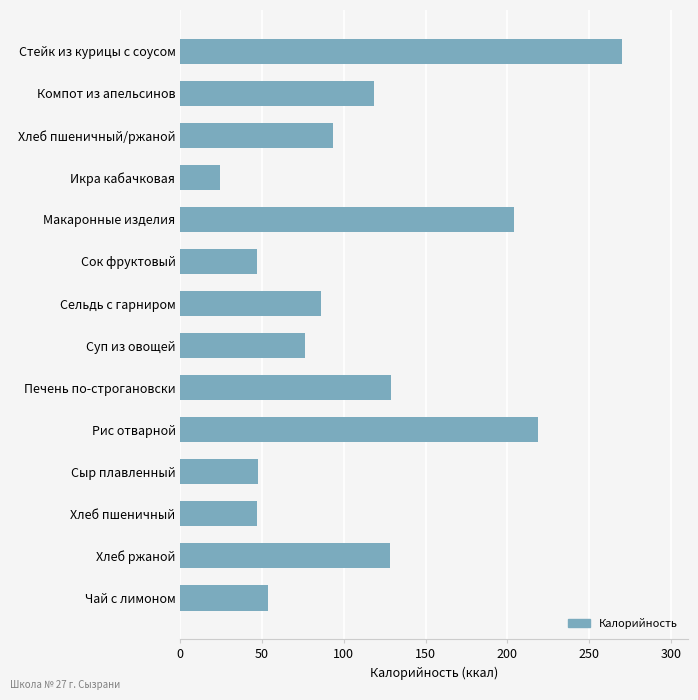

What position from the bottom is Хлеб пшеничный/ржаной?

12